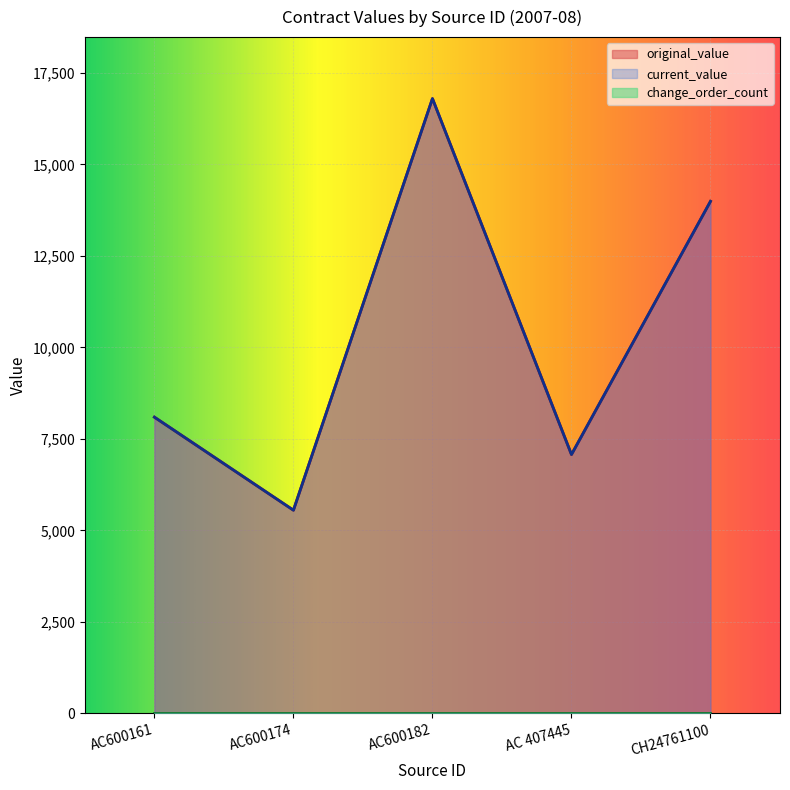

List the labels in order of current_value value, smallest first.

AC600174, AC 407445, AC600161, CH24761100, AC600182